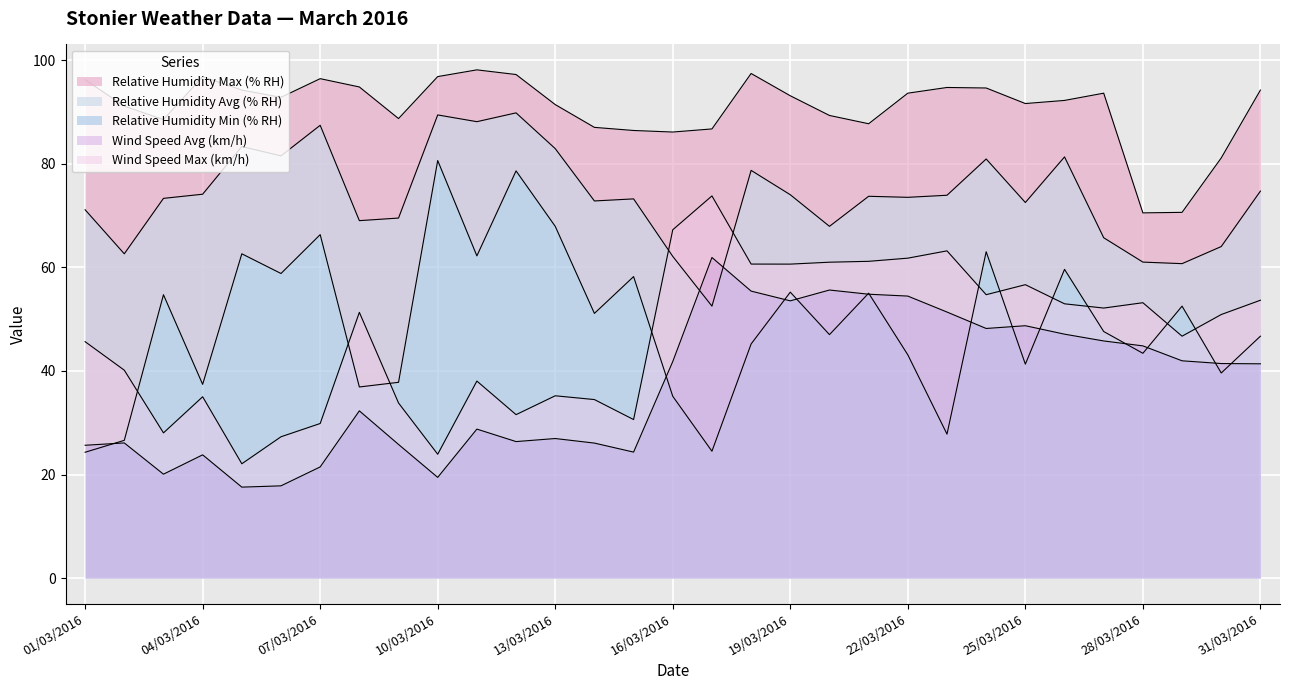

Between 02/03/2016 and 14/03/2016, which is larger?

02/03/2016